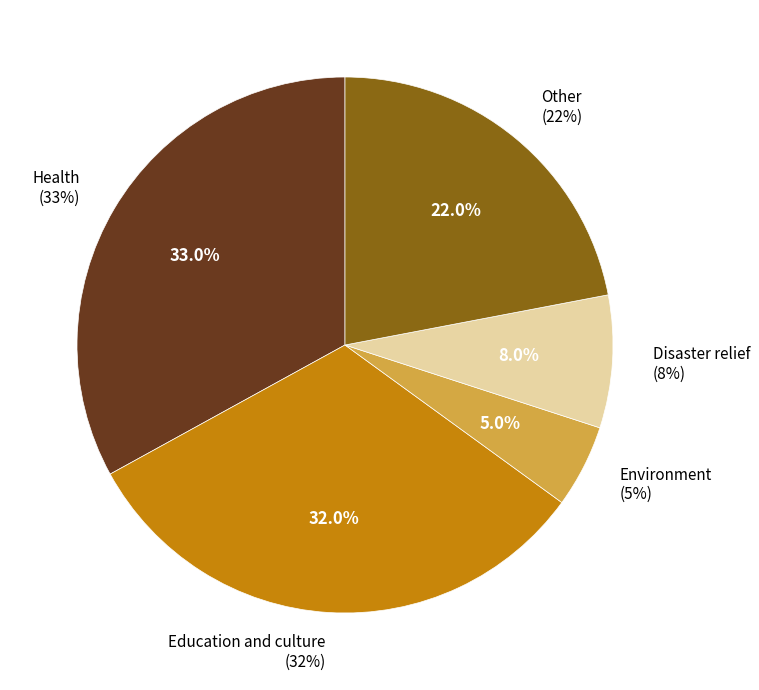

Between Environment and Other, which is larger?

Other